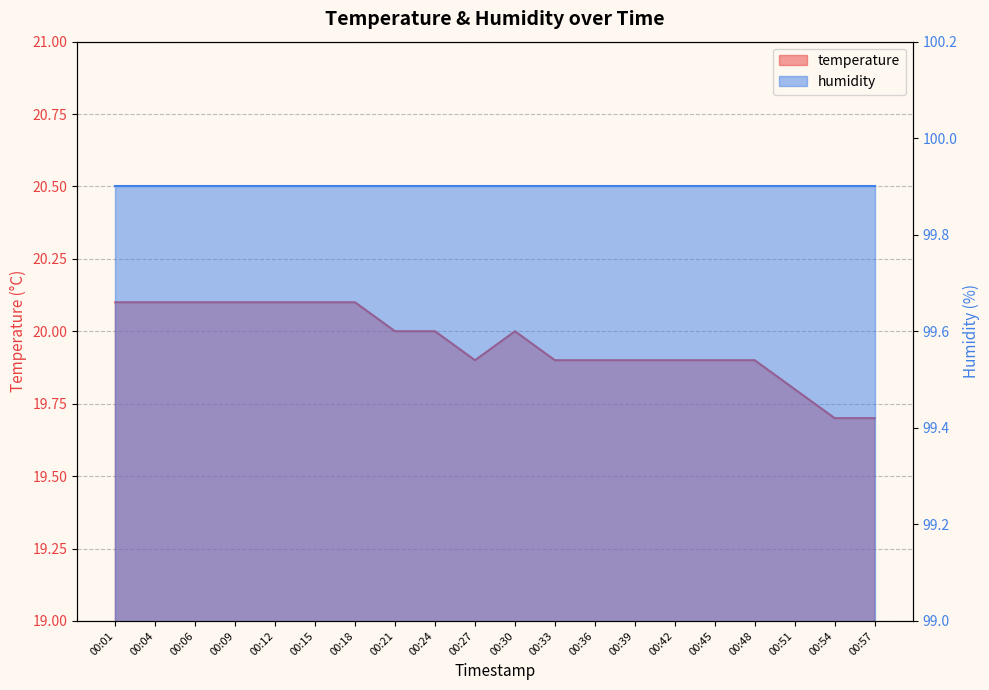

Count the number of values greater than 20.

7